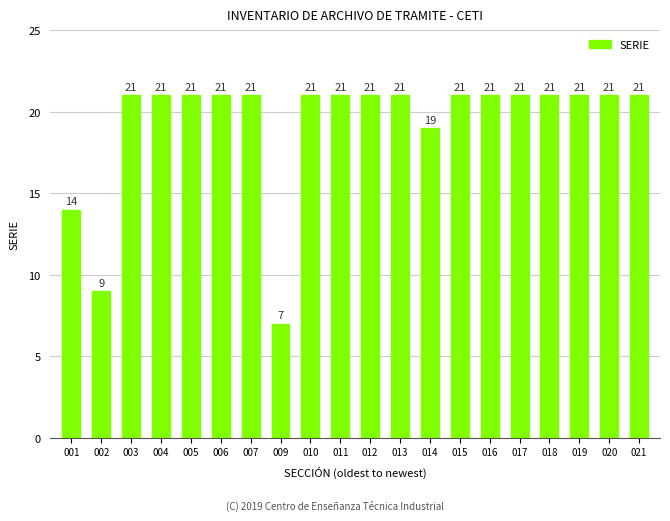

What is the difference between the maximum and minimum values?

14